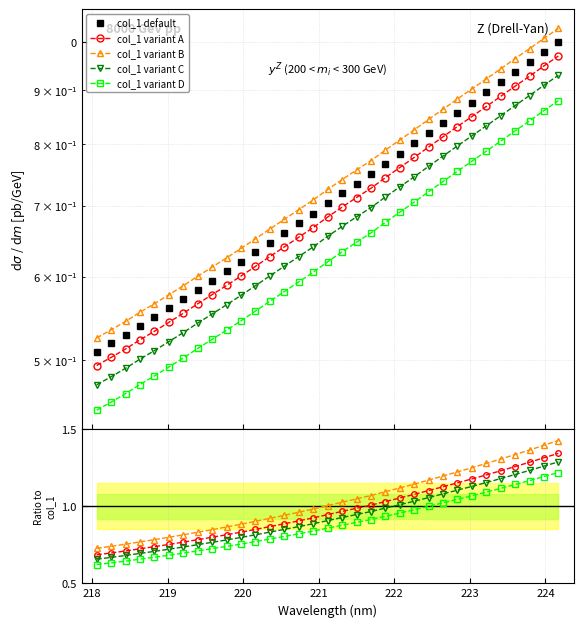

Which category has the lowest value across all series?

218.0596